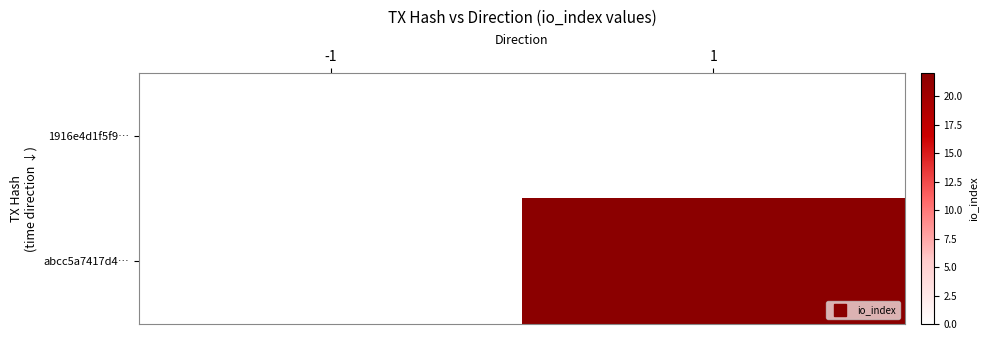

Reading right to left, list all the values displayed in this chart.

1916e4d1f5f9…: 1=0	-1=0
abcc5a7417d4…: 1=22	-1=0